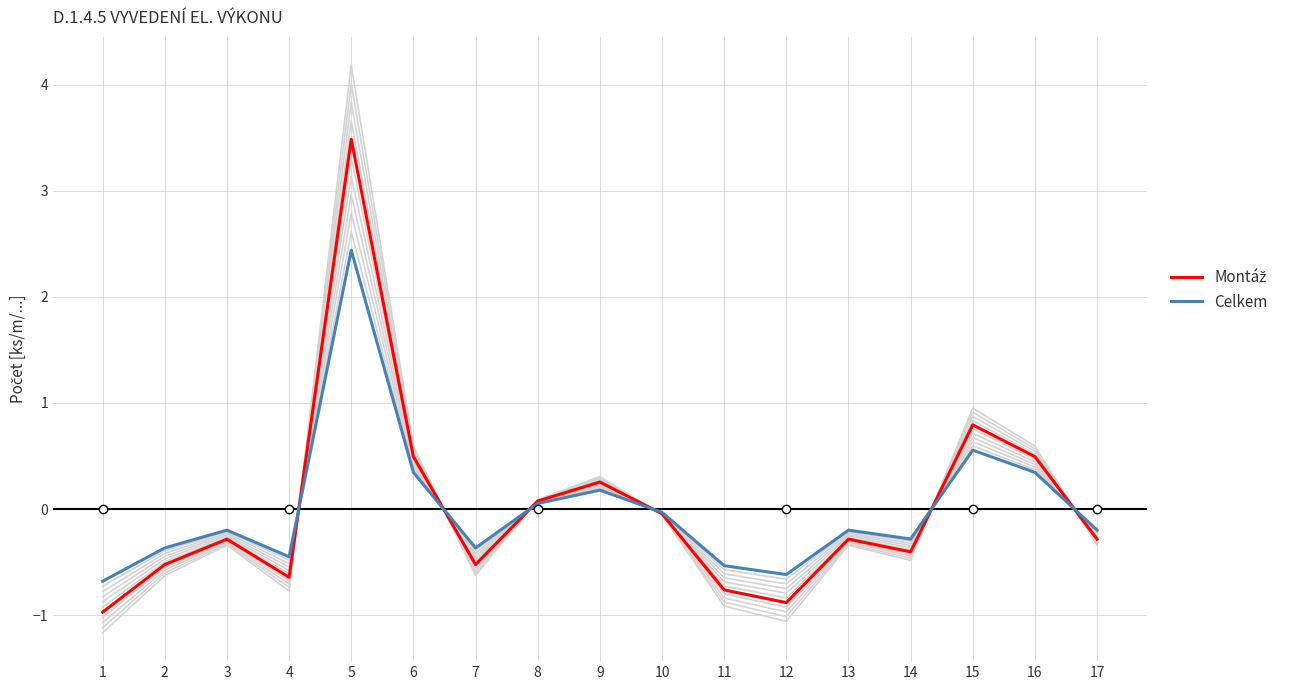

Between which two adjacent categories do Celkem and Montáž first intersect?

4 and 5